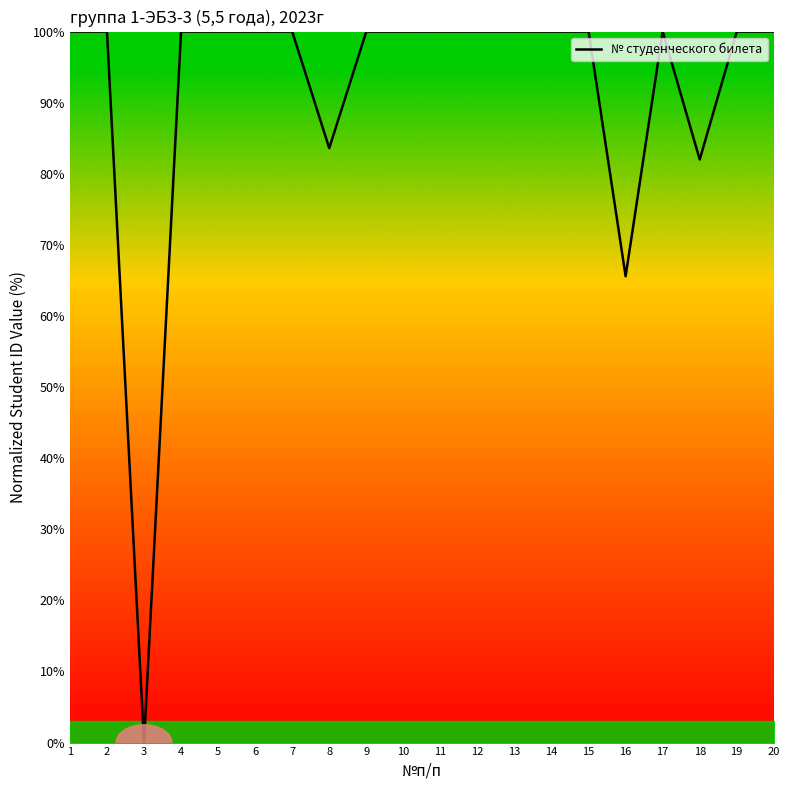

At which label is the value closest to 50?

16